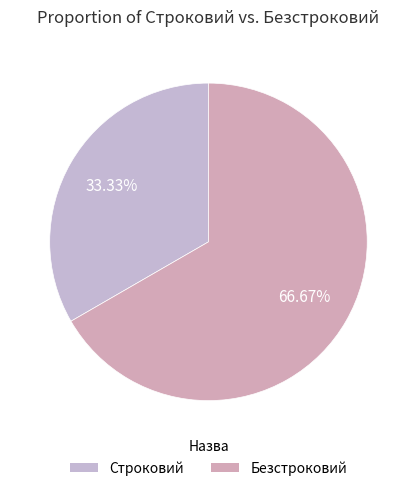

How many segments does this pie chart have?

2